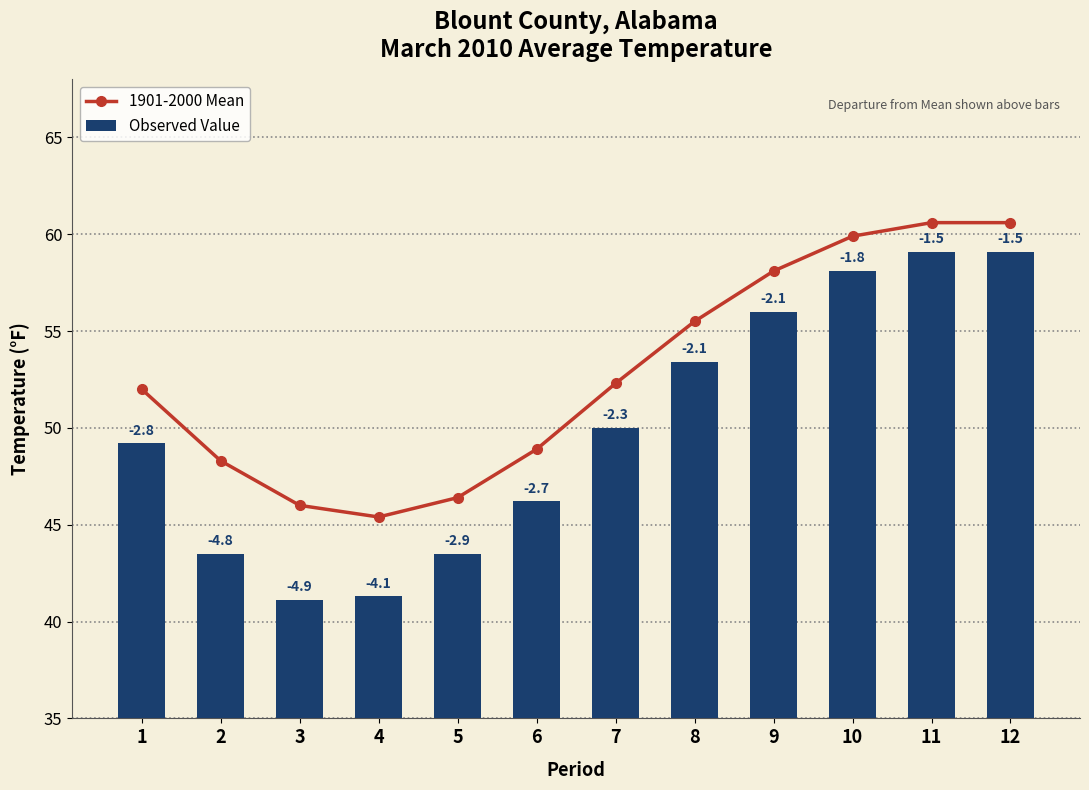

How many distinct data groups are displayed?

2